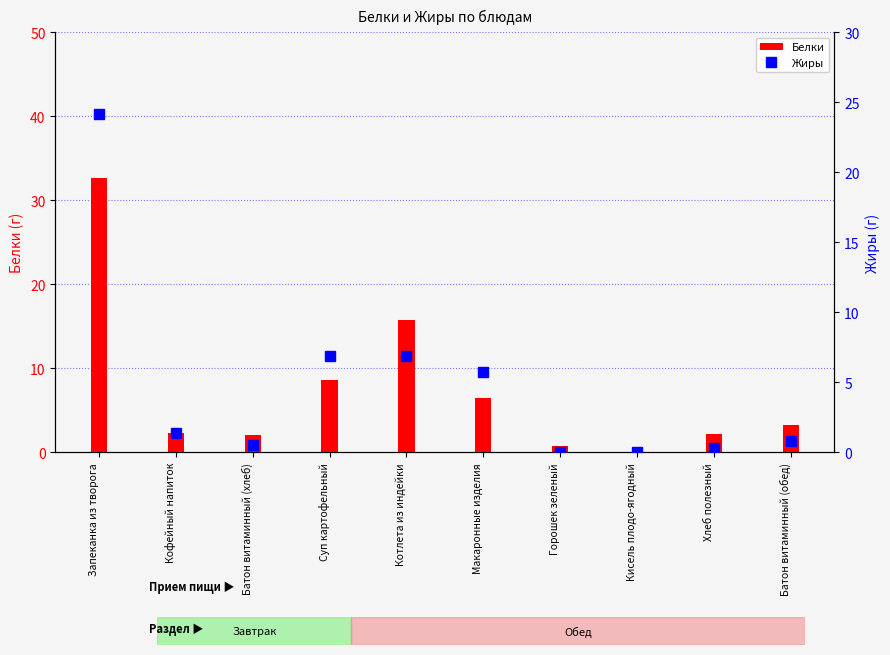

Reading left to right, extract all data points from this chart.

Белки: 32.7	2.3	2.0	8.6	15.8	6.5	0.8	0.0	2.2	3.3
Жиры: 24.2	1.4	0.5	6.9	6.9	5.7	0.1	0.0	0.3	0.8